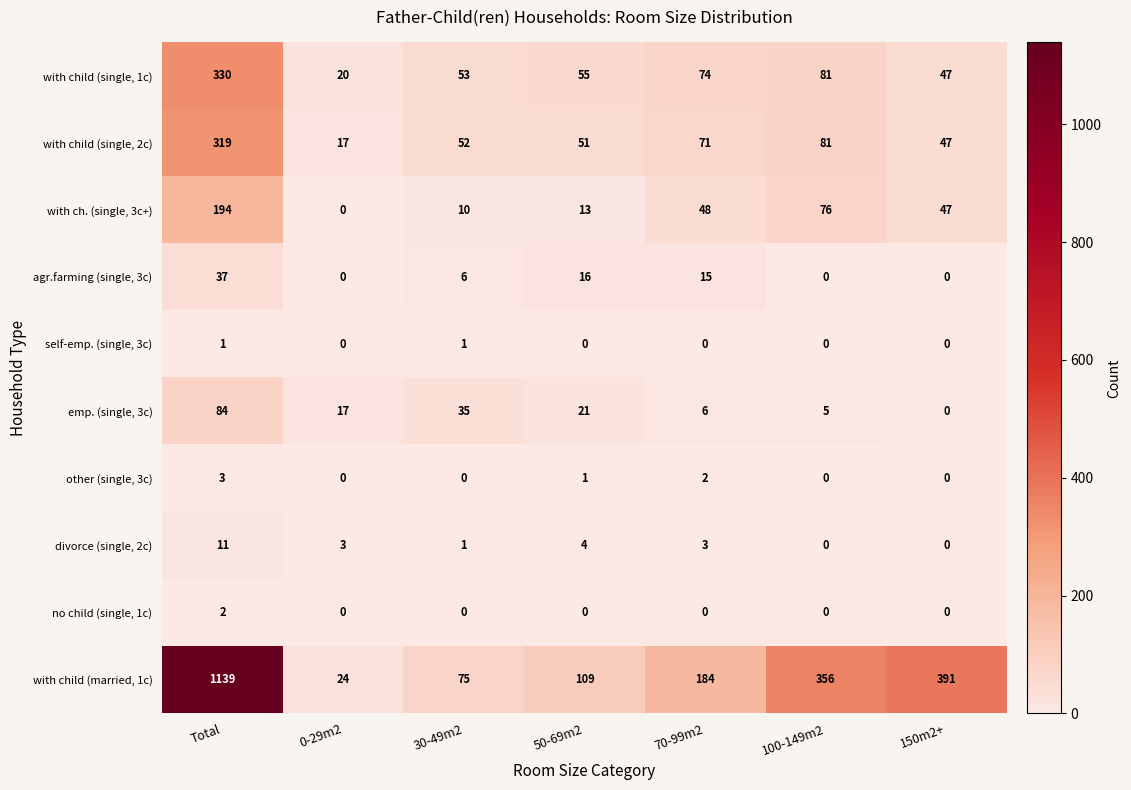

Rank the series by their maximum value, from lowest to highest.

self-emp. (single, 3c), no child (single, 1c), other (single, 3c), divorce (single, 2c), agr.farming (single, 3c), emp. (single, 3c), with ch. (single, 3c+), with child (single, 2c), with child (single, 1c), with child (married, 1c)